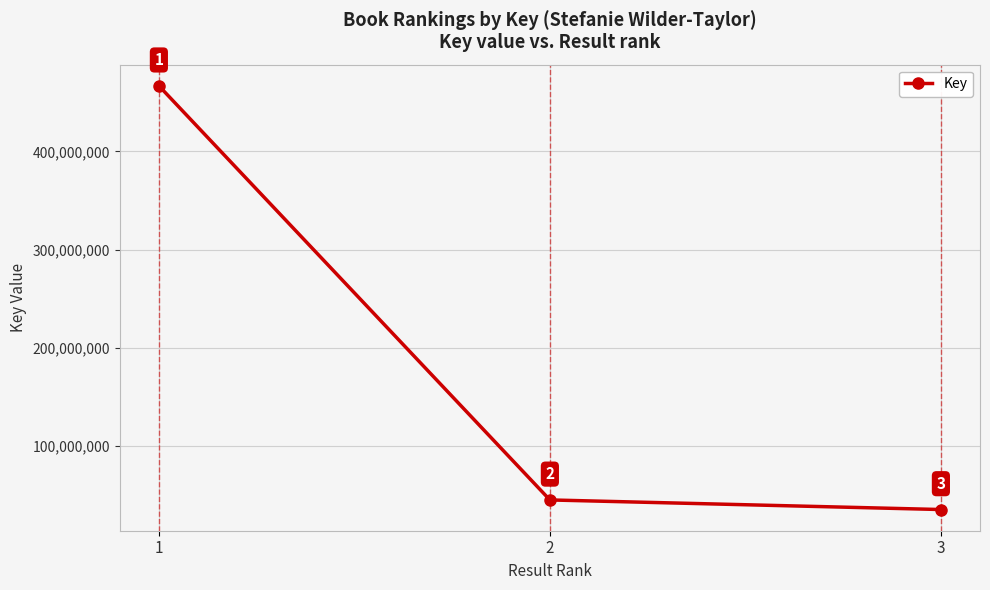

How many categories are shown in the chart?

3